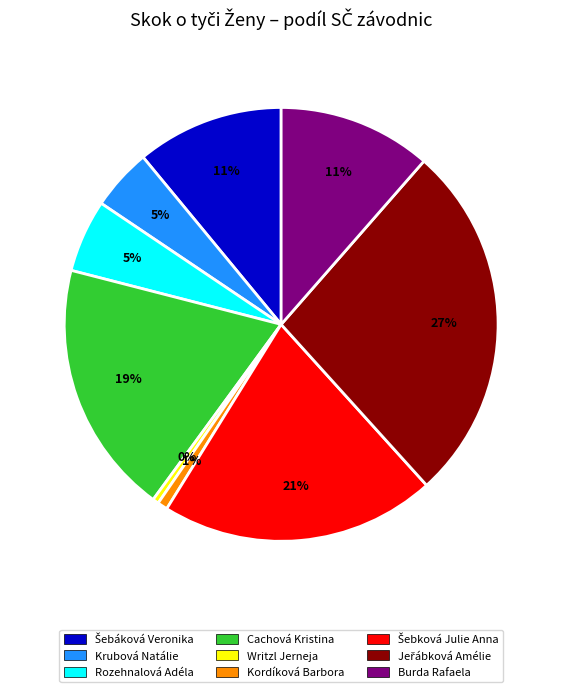

The Kordíková Barbora slice represents 1% of the pie. True or false?

True